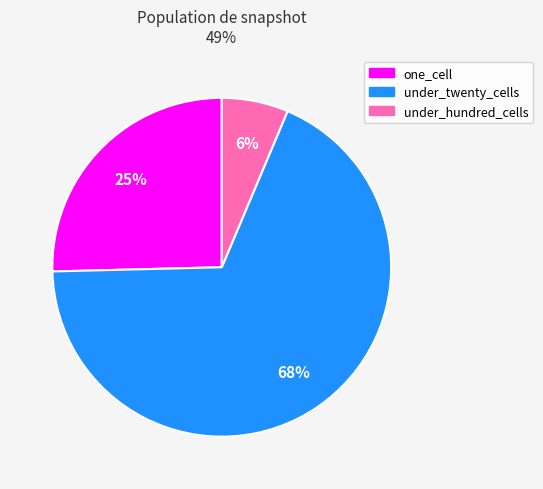

What is the largest slice in the pie chart?

under_twenty_cells